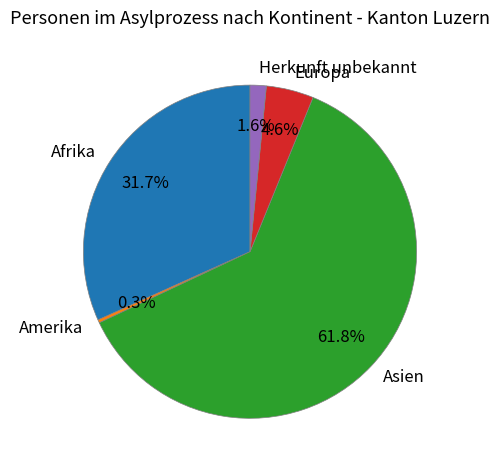

What percentage is NOT represented by Asien?

38.2%